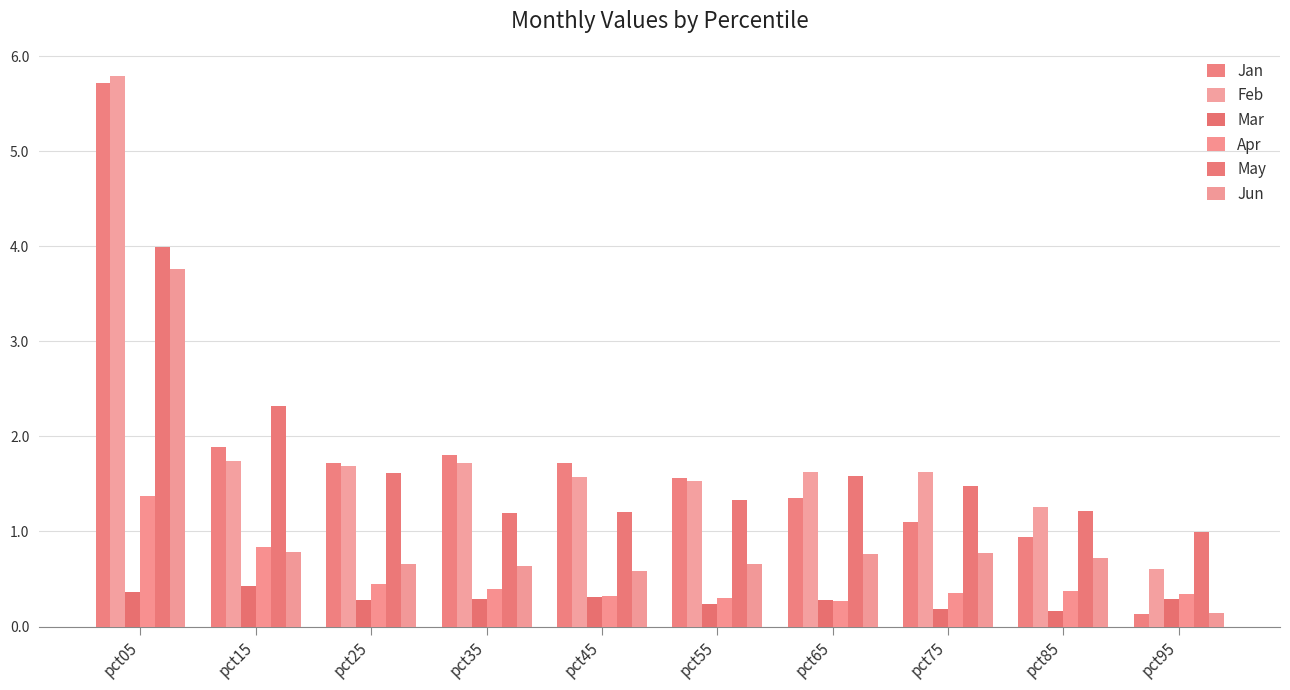

Rank the series by their maximum value, from highest to lowest.

Feb, Jan, May, Jun, Apr, Mar